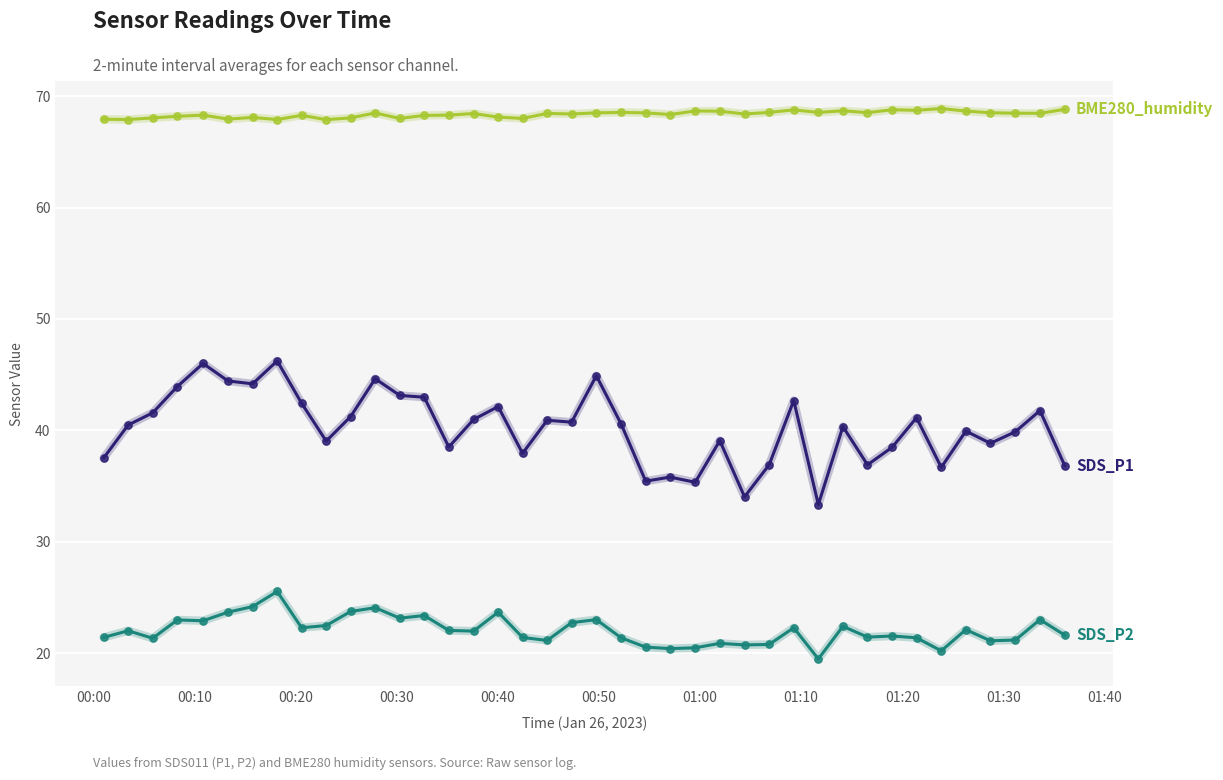

What is the greatest value displayed?

68.9